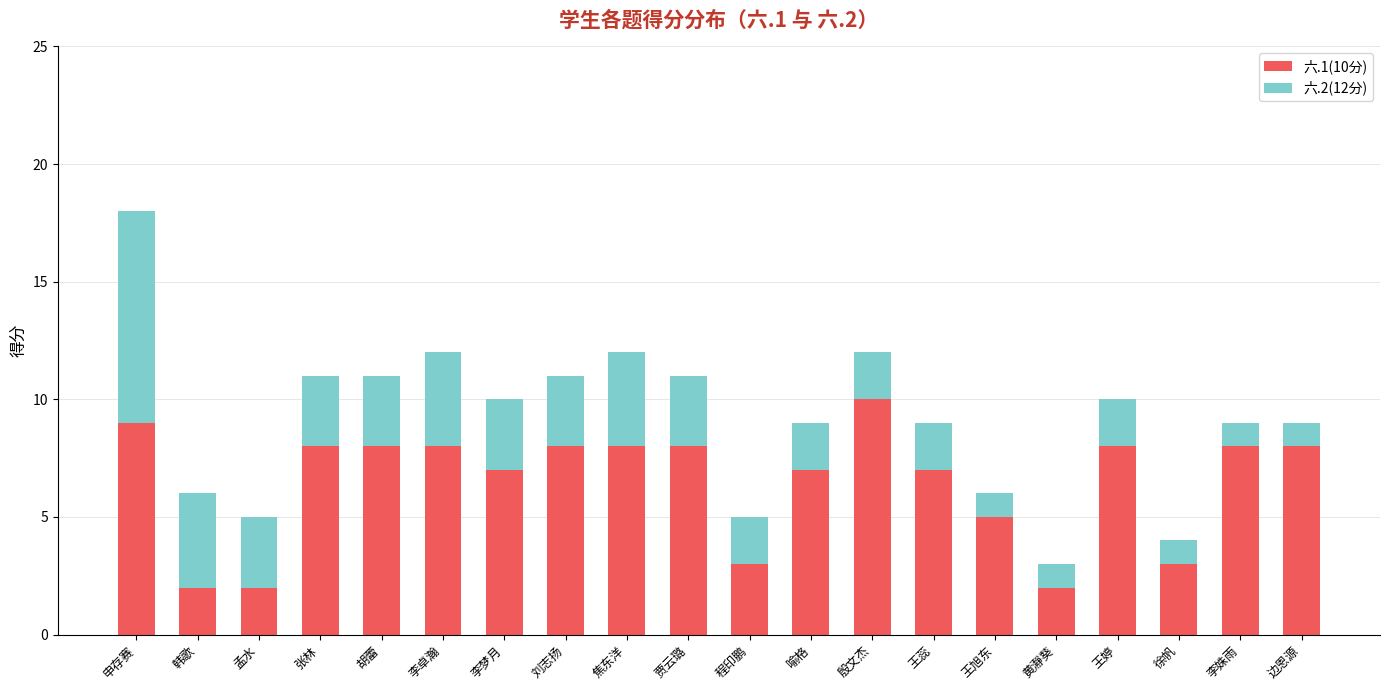

Which category has the highest value in the 六.1(10分) series?

殷文杰